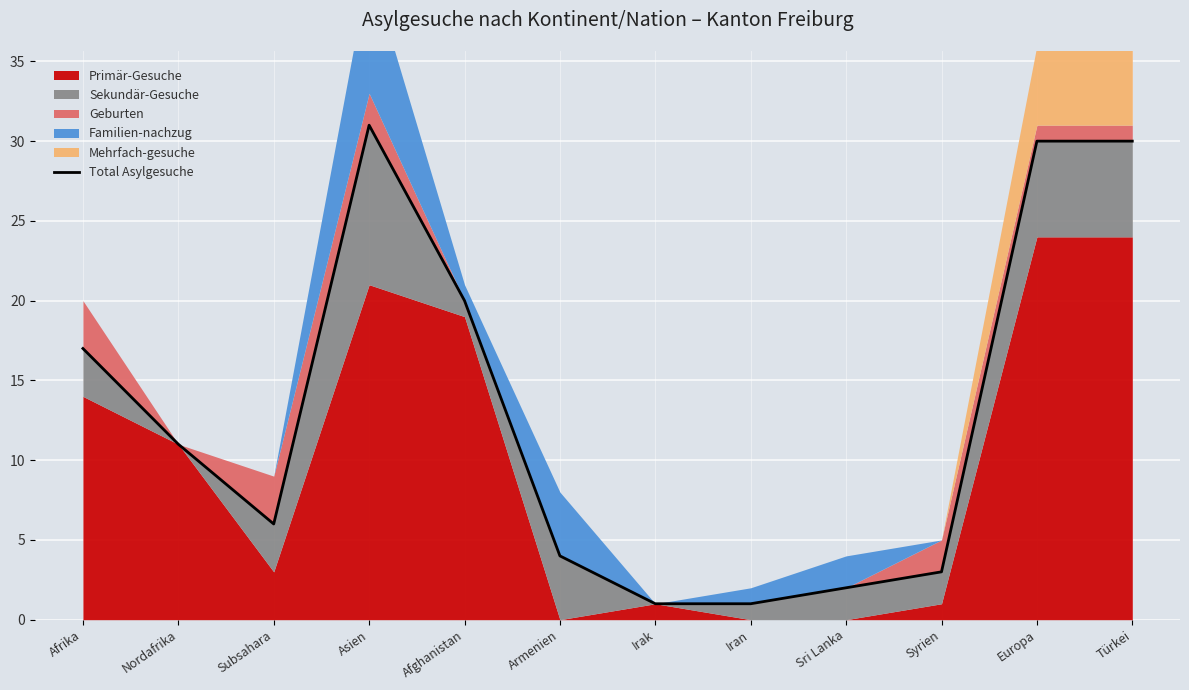

True or false: the data shows 30 at Europa.

True